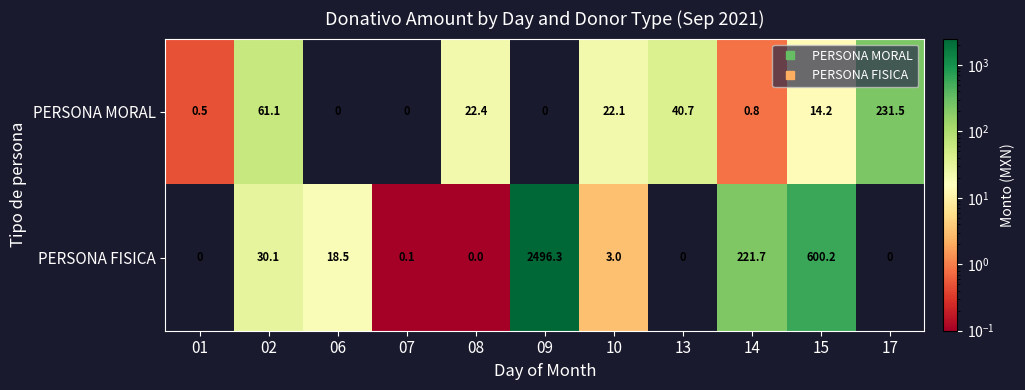

Reading left to right, transcribe all the data shown in this chart.

PERSONA MORAL: 01=0.5	02=61.1	06=0.0	07=0.0	08=22.4	09=0.0	10=22.1	13=40.7	14=0.8	15=14.2	17=231.5
PERSONA FISICA: 01=0.0	02=30.1	06=18.5	07=0.1	08=0.0	09=2496.3	10=3.0	13=0.0	14=221.7	15=600.2	17=0.0